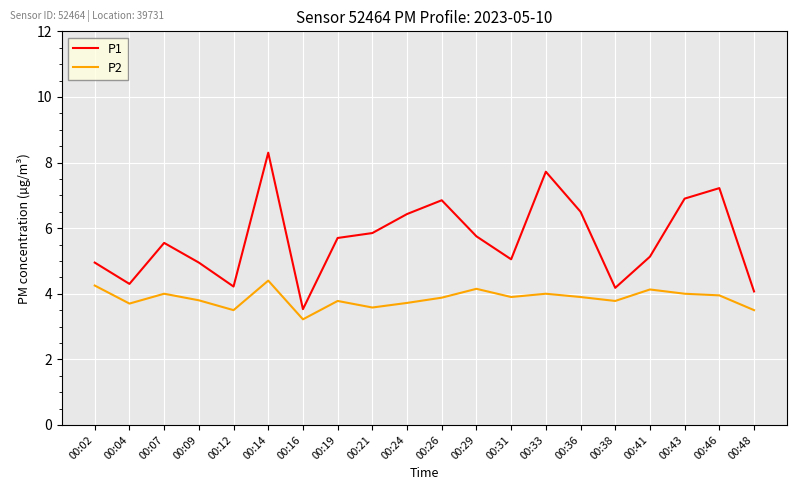

True or false: P1 has more than 2 points higher than both neighbors.

True